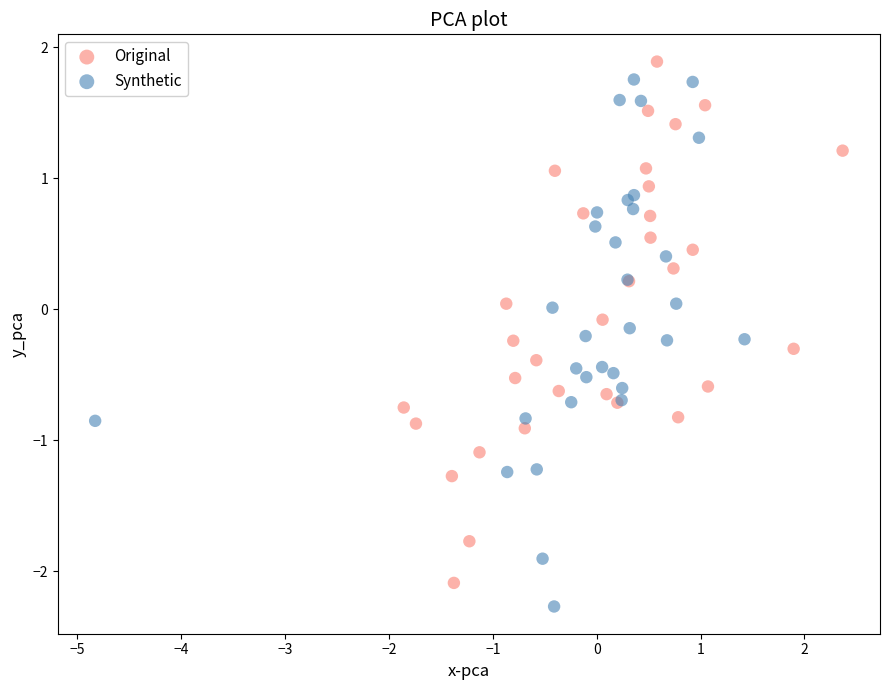

Which series has the largest Y range (max minus min)?

Synthetic